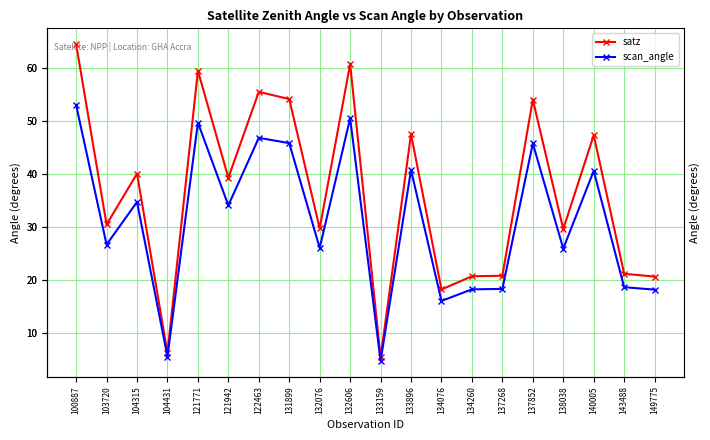

What is the maximum value for scan_angle?

53.0